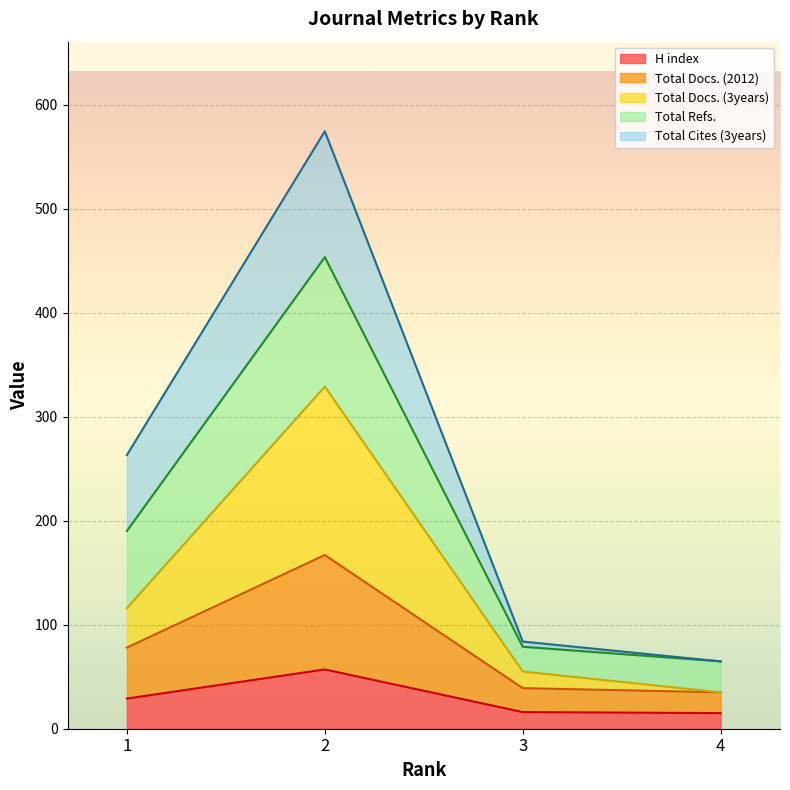

What is the highest value of the H index series?

57.0